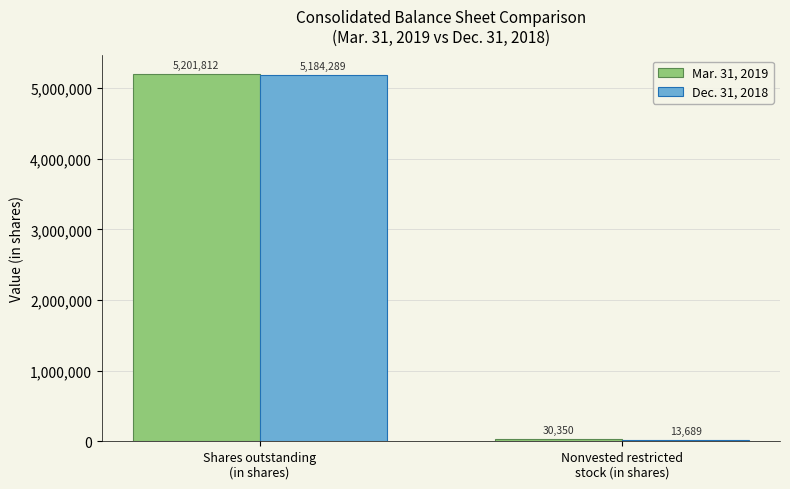

What is the sum of all Dec. 31, 2018 values?

5197978